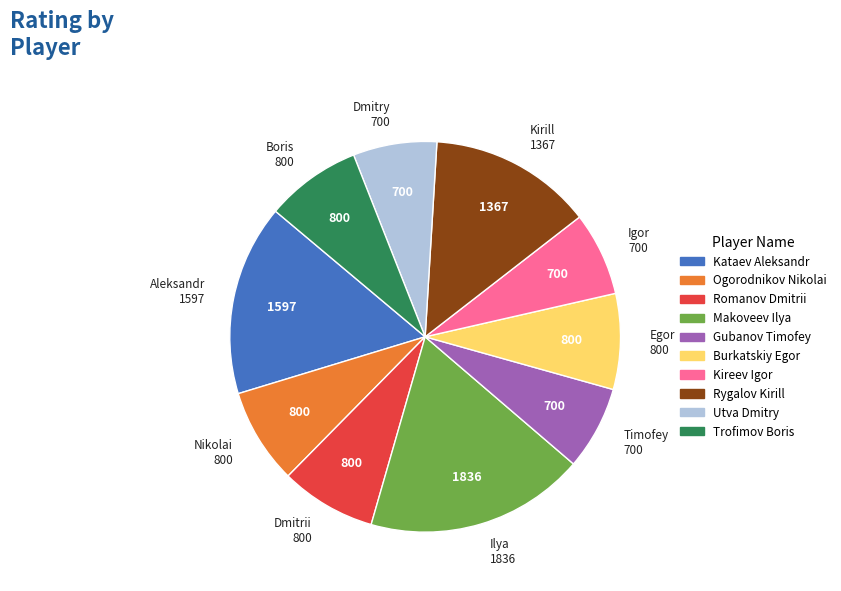

How many slices are in this pie chart?

10